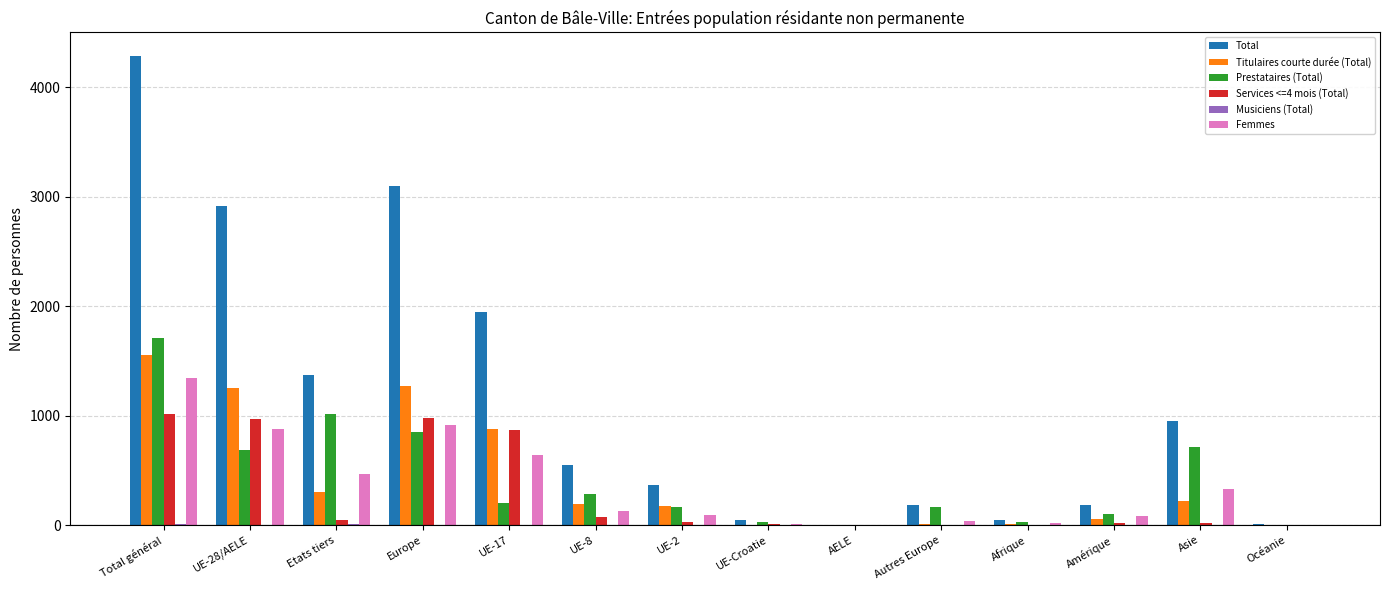

Are the bars grouped side by side (vs. stacked)?

Yes